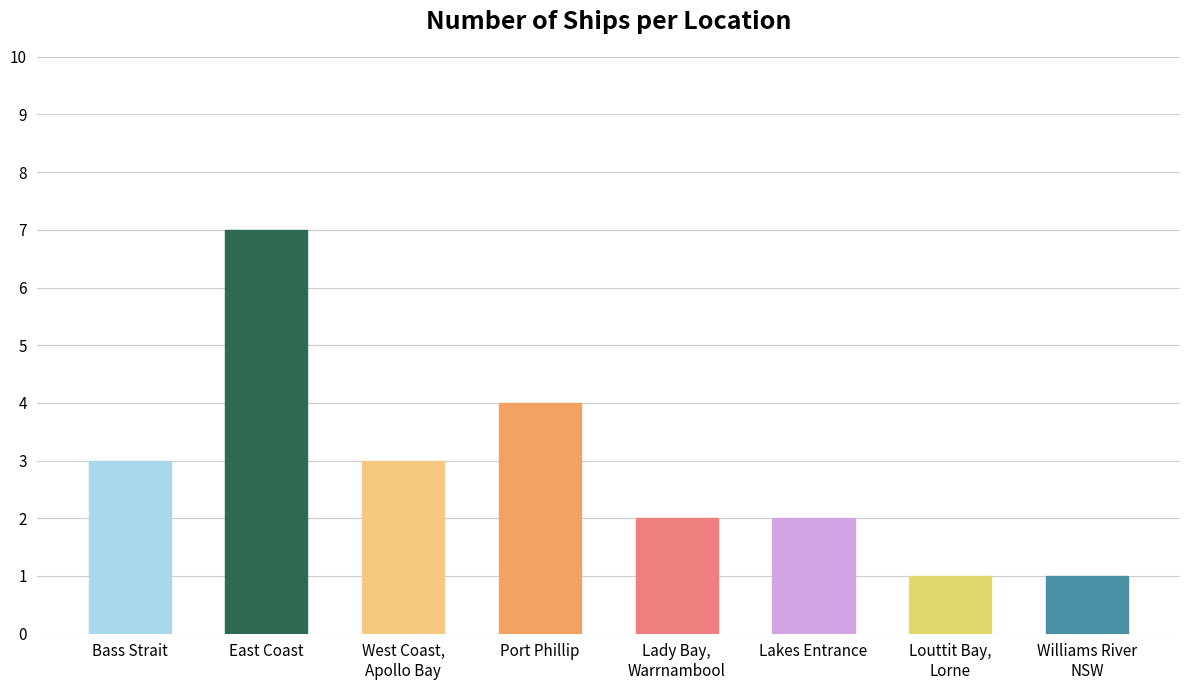

True or false: the data shows 2 at Lady Bay,
Warrnambool.

True